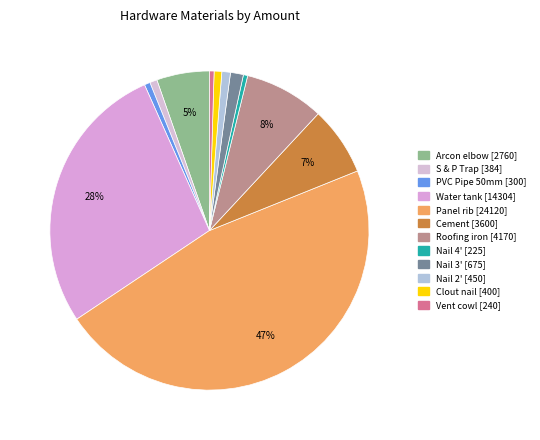

Count the number of slices in the pie.

12